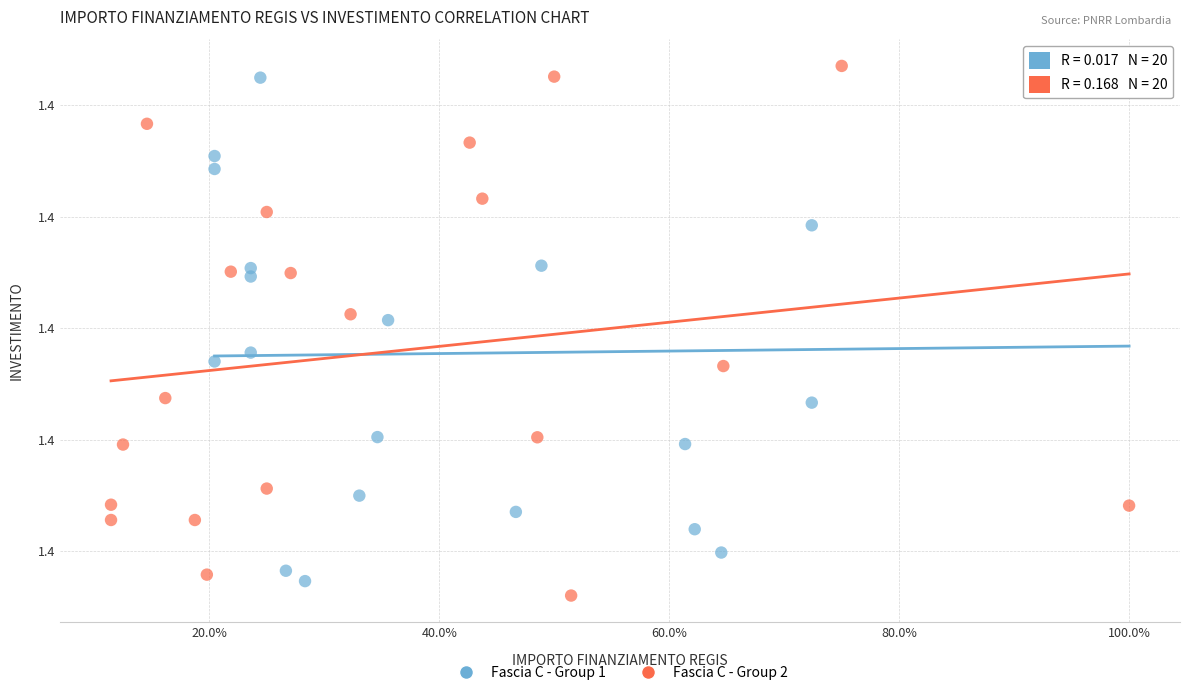

What are all the series names shown in the legend?

Fascia C - Group 1, Fascia C - Group 2